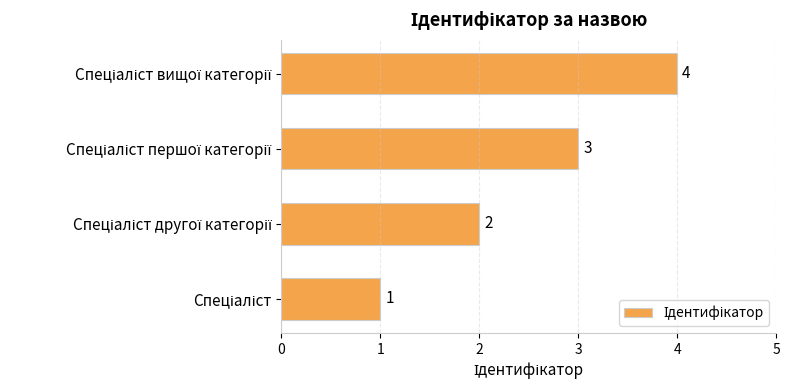

How many values are between 2 and 4?

3